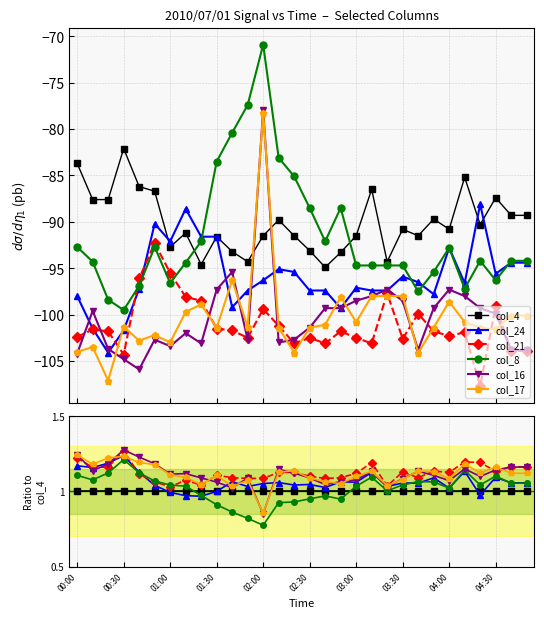

True or false: col_17 and col_8 intersect in this chart.

False